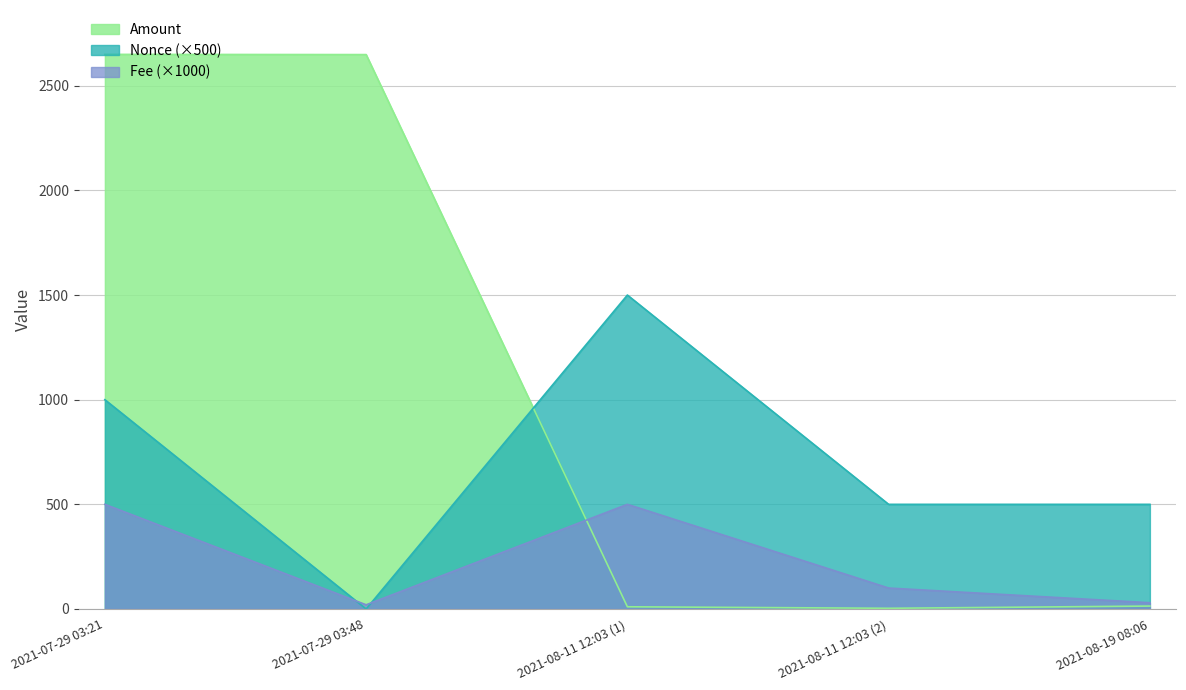

What is the maximum value for Amount?

2650.0